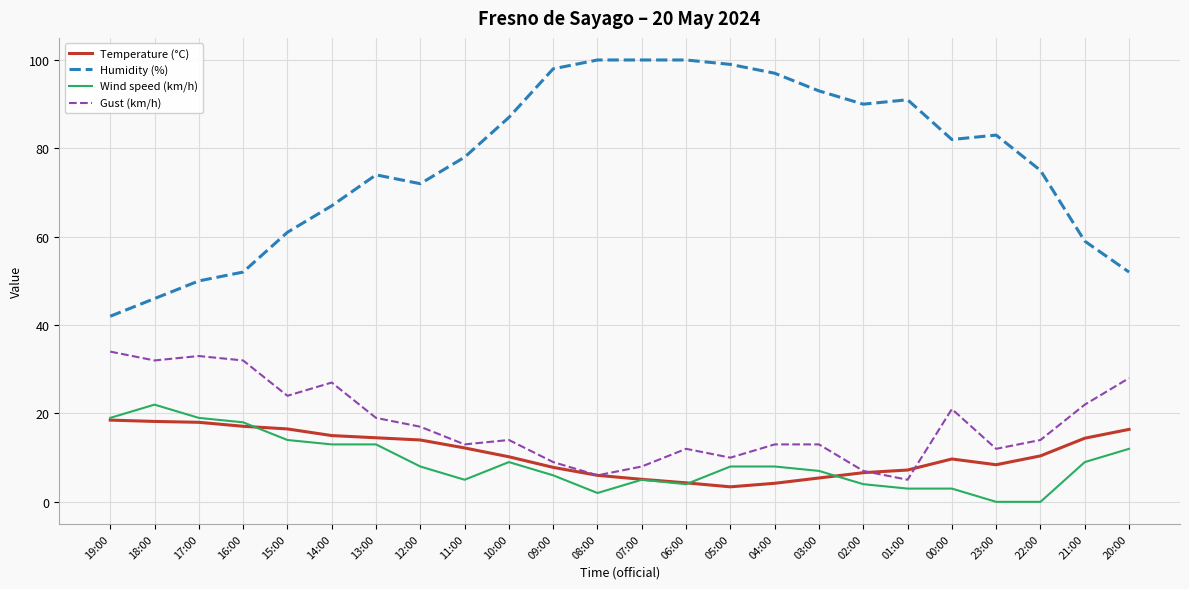

In Temperature (°C), how many points are lower than both neighbors (excluding endpoints)?

2